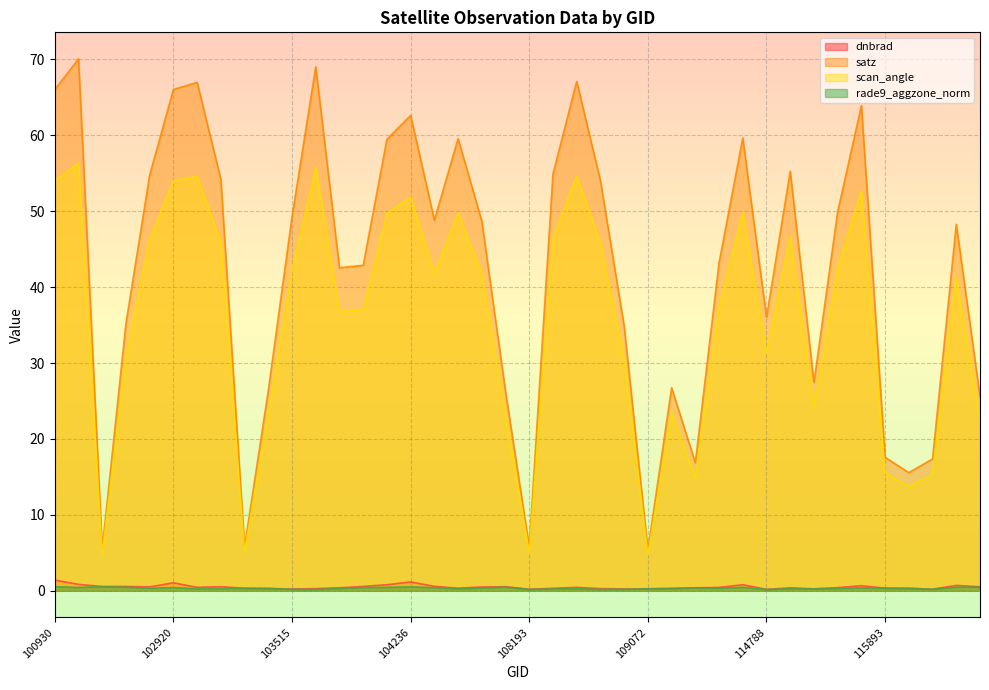

How many lines are shown in the chart?

4